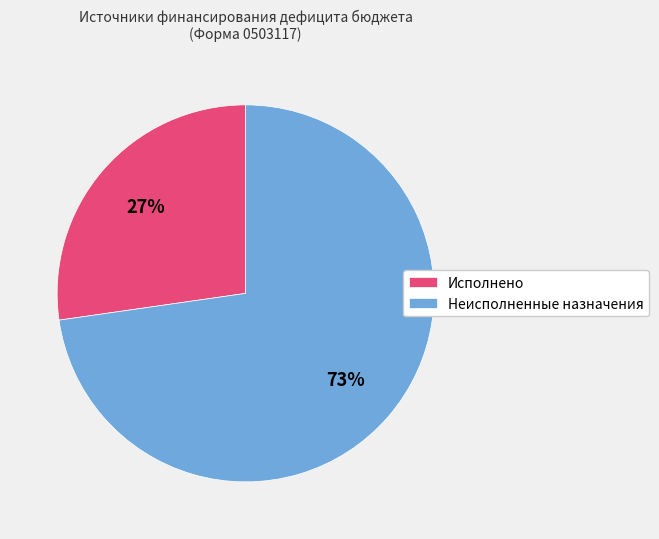

What is the ratio of the value at Неисполненные назначения to the value at Исполнено?

2.7